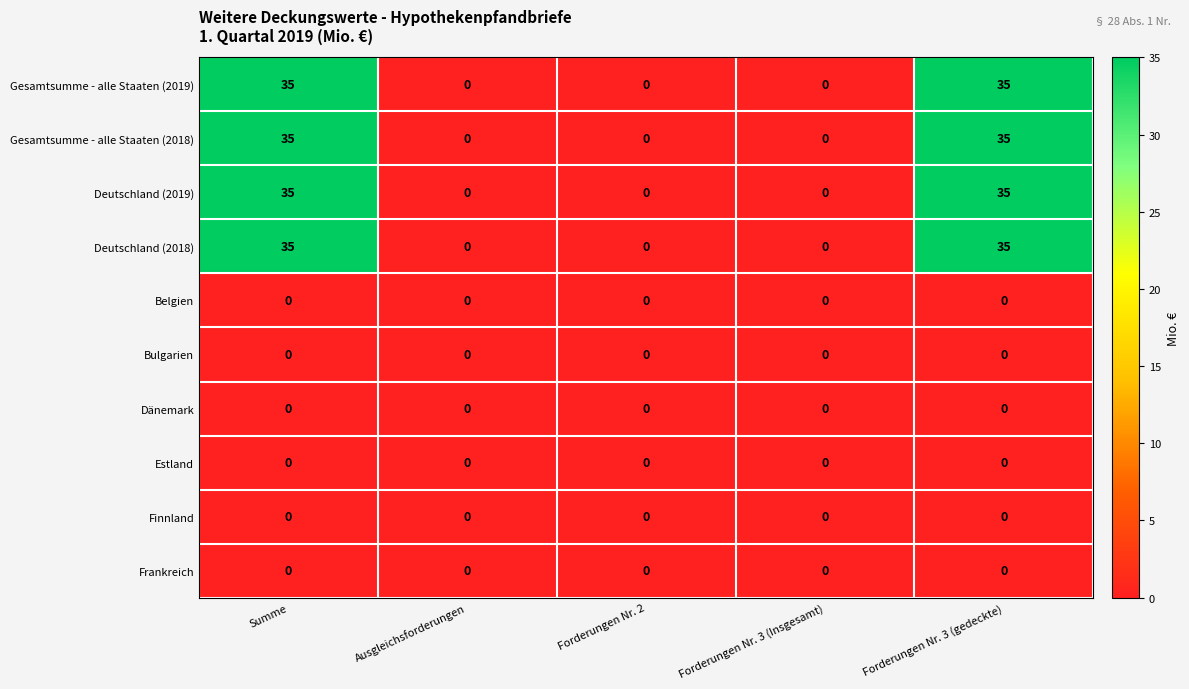

What is the spread (max minus min) of values at Summe?

35